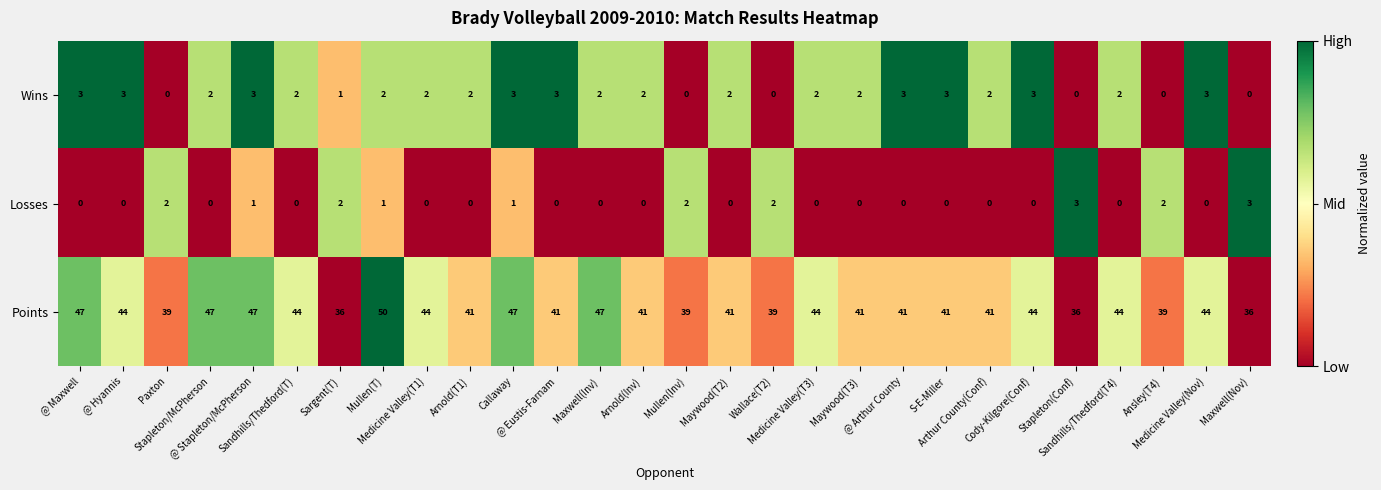

At how many categories does at least one series exceed 28?

28